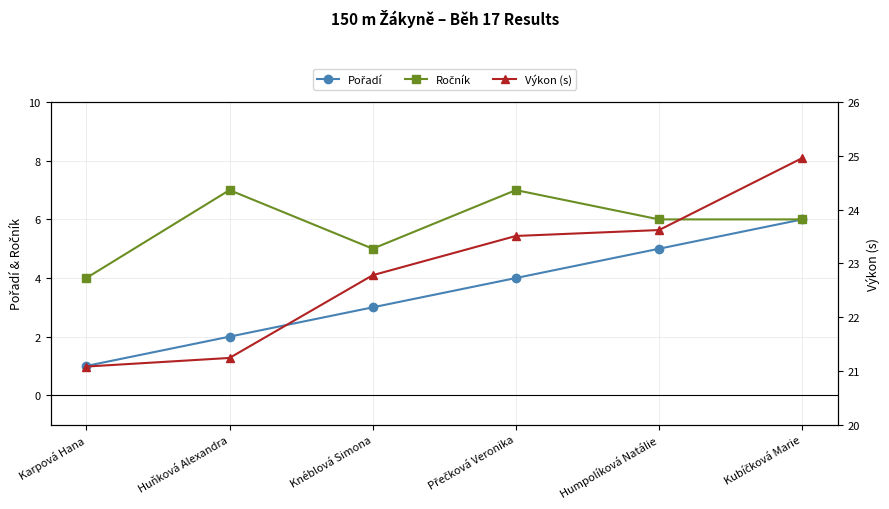

Count the Ročník values in the range 5 to 7.

5